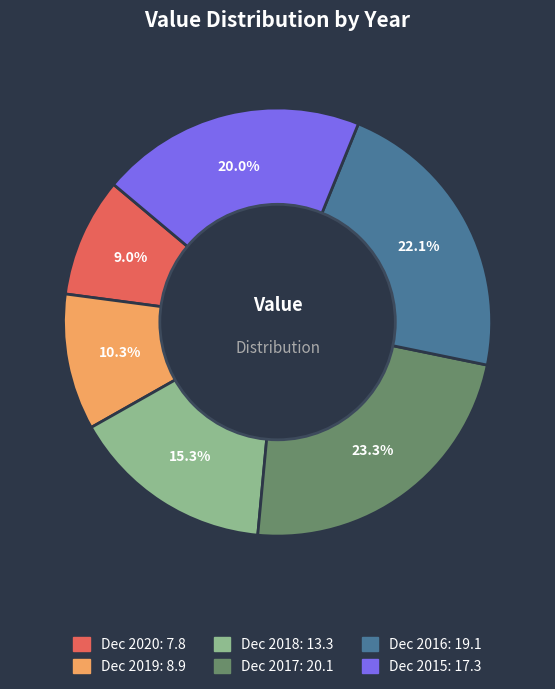

Does Dec 2017 account for over 50% of the chart?

No